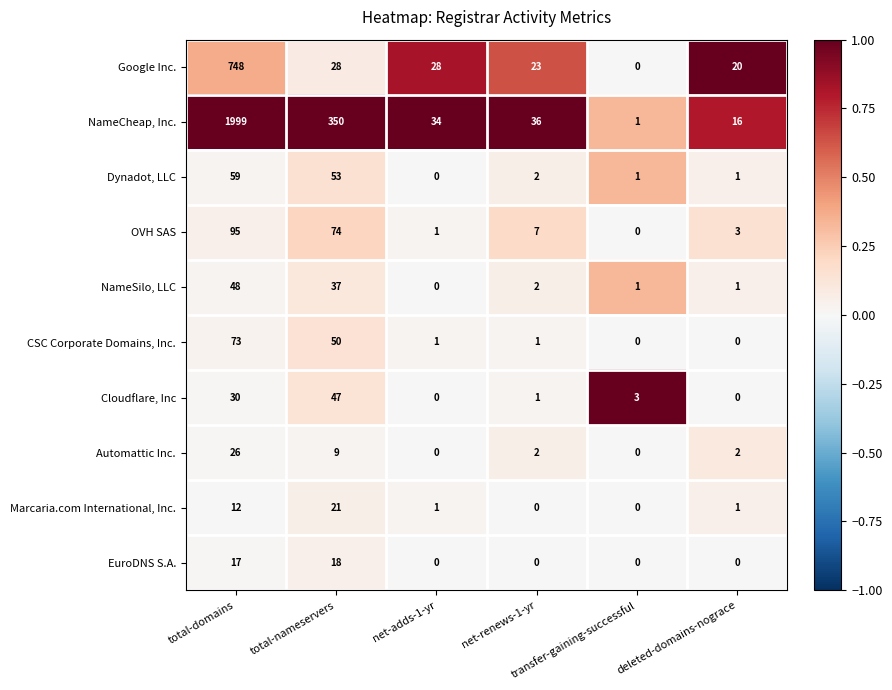

Rank the series by their maximum value, from lowest to highest.

EuroDNS S.A., Marcaria.com International, Inc., Automattic Inc., Cloudflare, Inc, NameSilo, LLC, Dynadot, LLC, CSC Corporate Domains, Inc., OVH SAS, Google Inc., NameCheap, Inc.